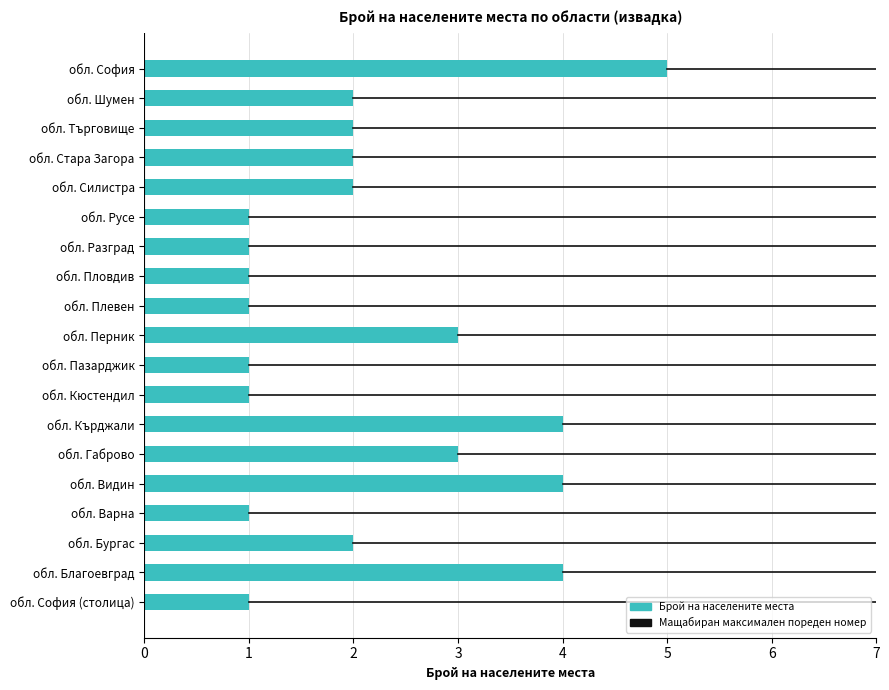

How many bars are there in total?

19